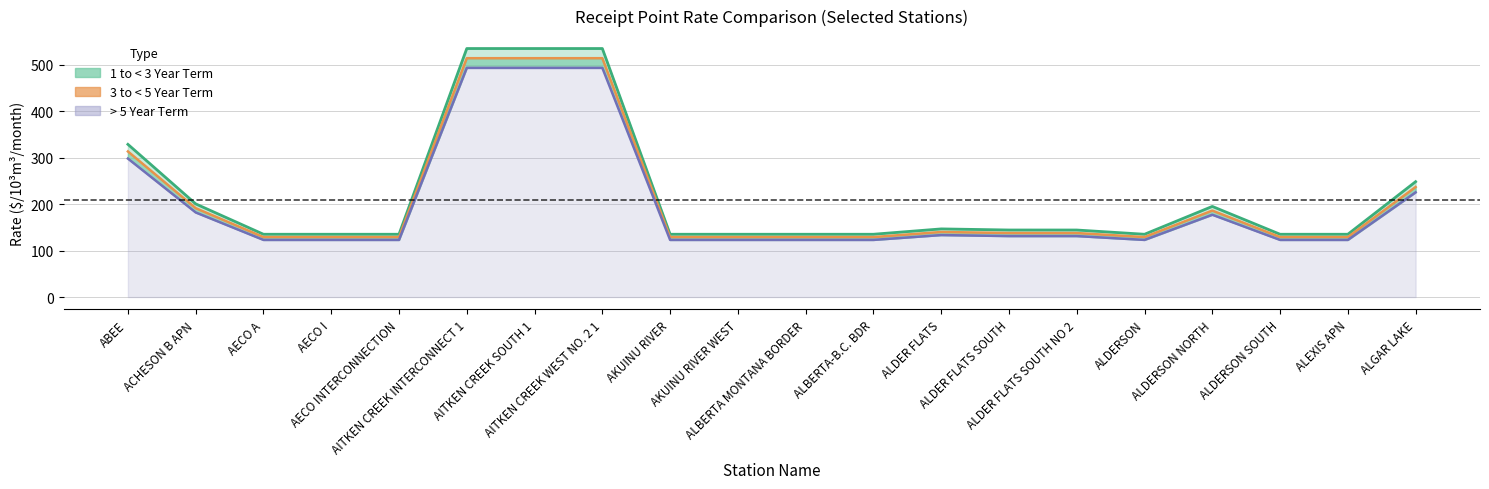

True or false: 1 to < 3 Year Term (line) and > 5 Year Term (line) cross at least once.

False